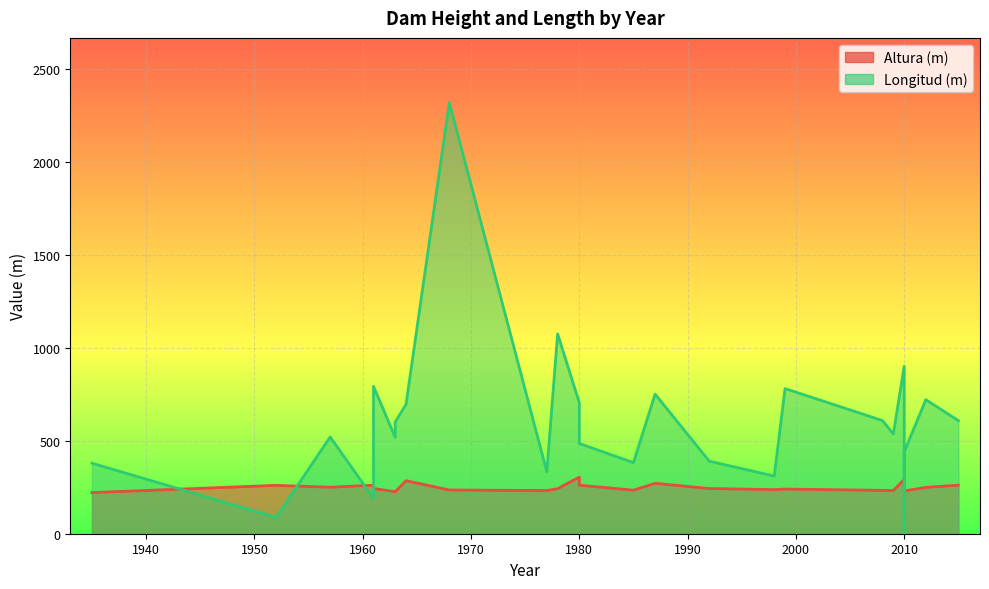

At which label does Altura (m) reach its minimum?

1935